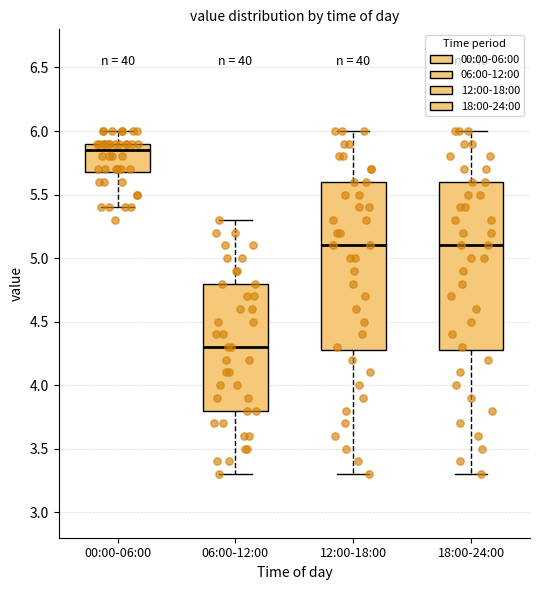

Which box's median line is the lowest?

06:00-12:00